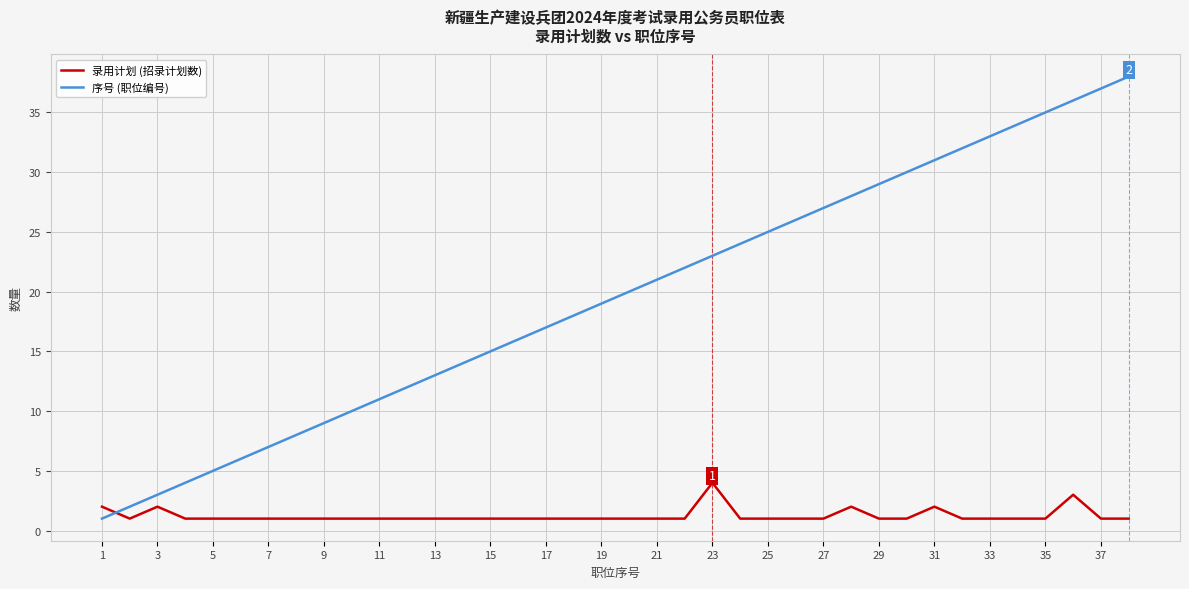

What is the average value of the 录用计划 (招录计划数) series?

1